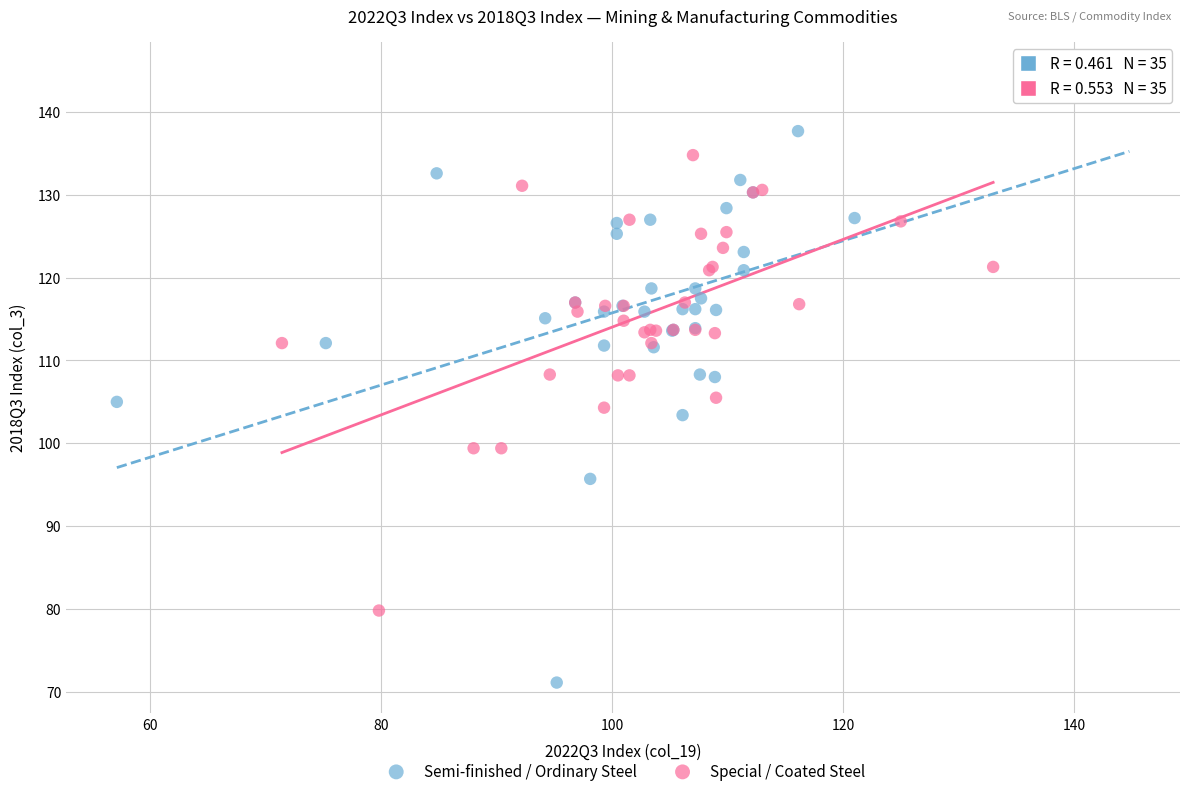

What are all the series names shown in the legend?

Semi-finished / Ordinary Steel, Special / Coated Steel